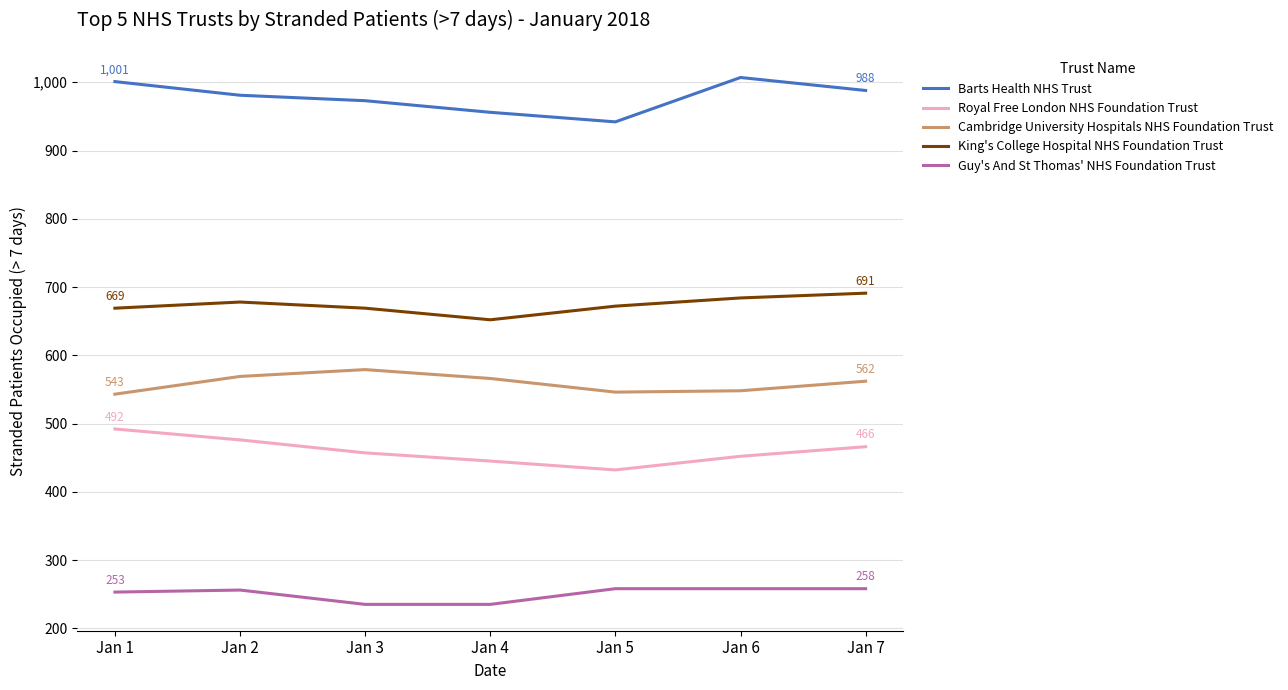

At which label does Cambridge University Hospitals NHS Foundation Trust first exceed 562?

Jan 2